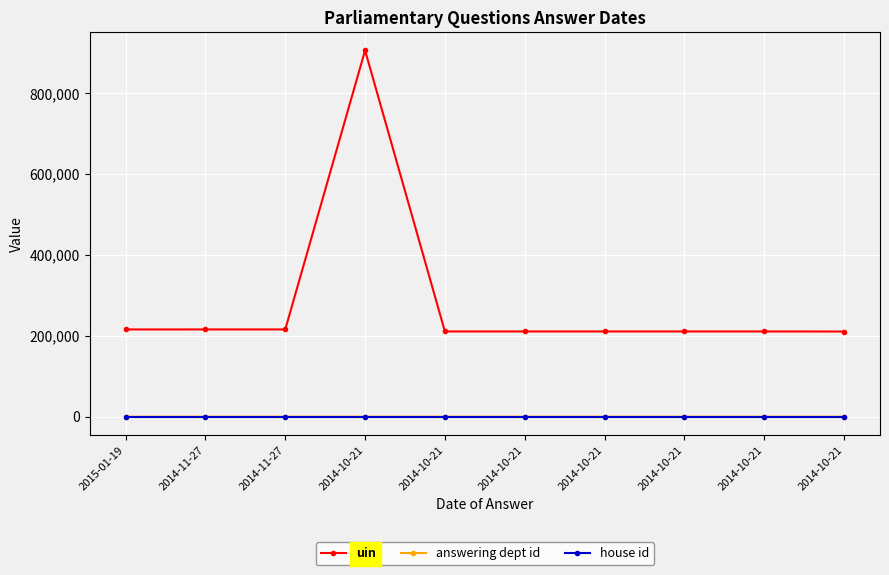

Is this an area chart (filled region under the line)?

No